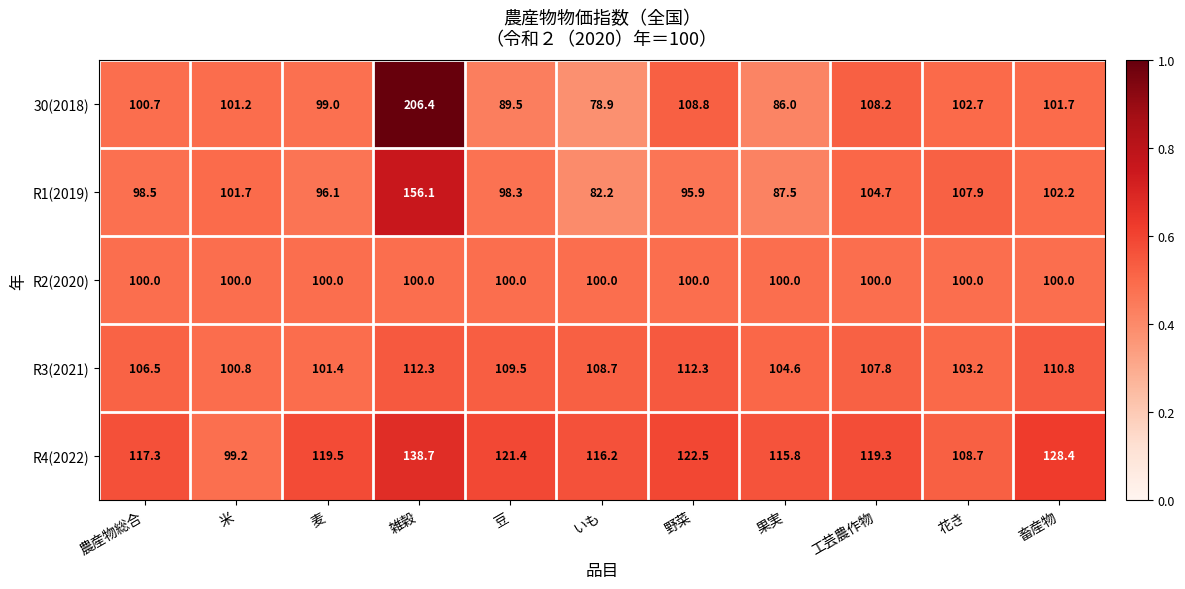

What is the total value across all series at 米?

502.9